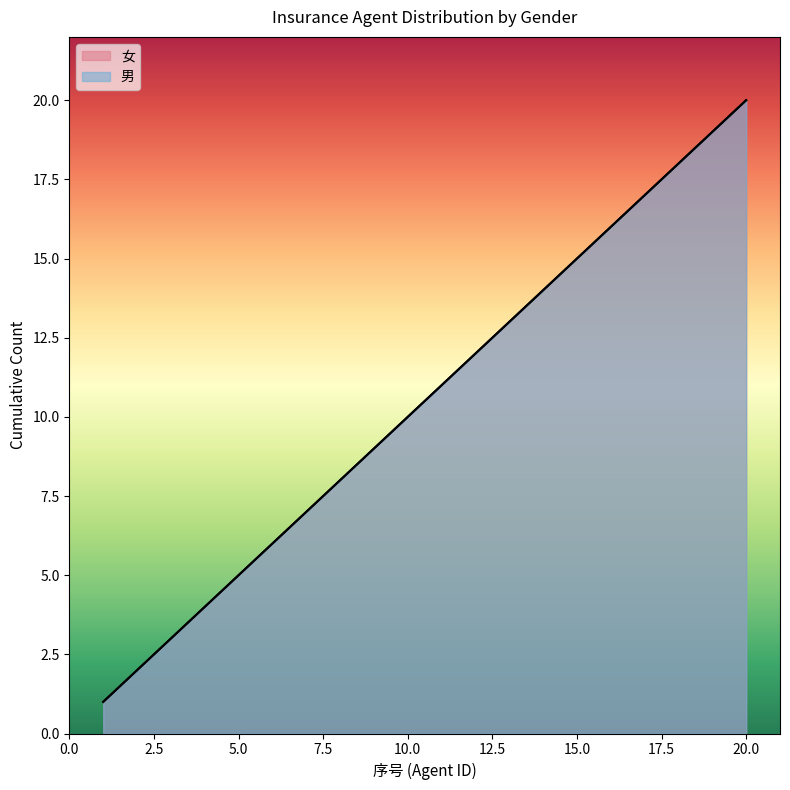

What are all the series names shown in the legend?

男, 女